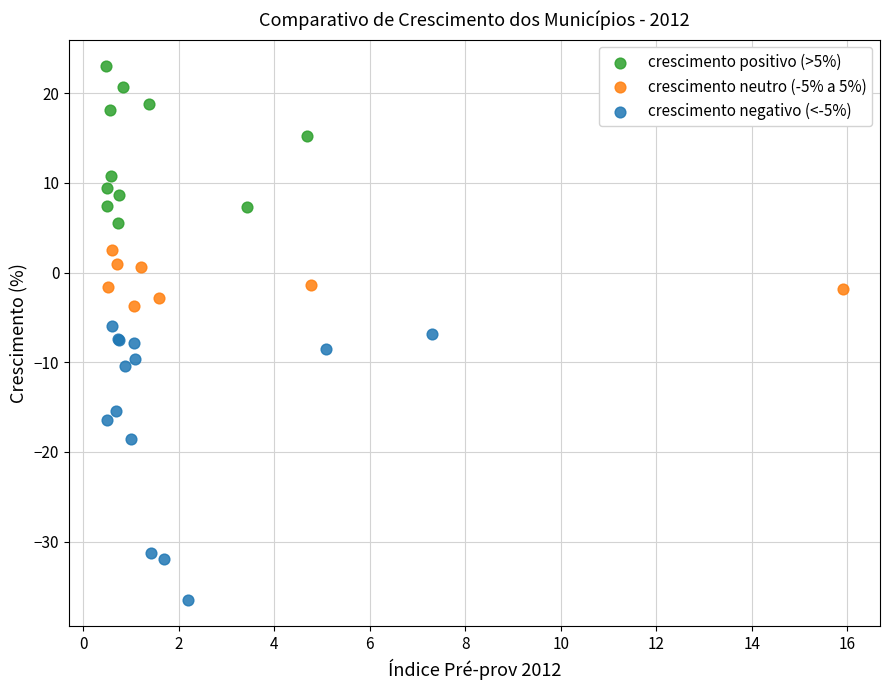

Which series reaches the minimum Y coordinate?

crescimento negativo (<-5%)